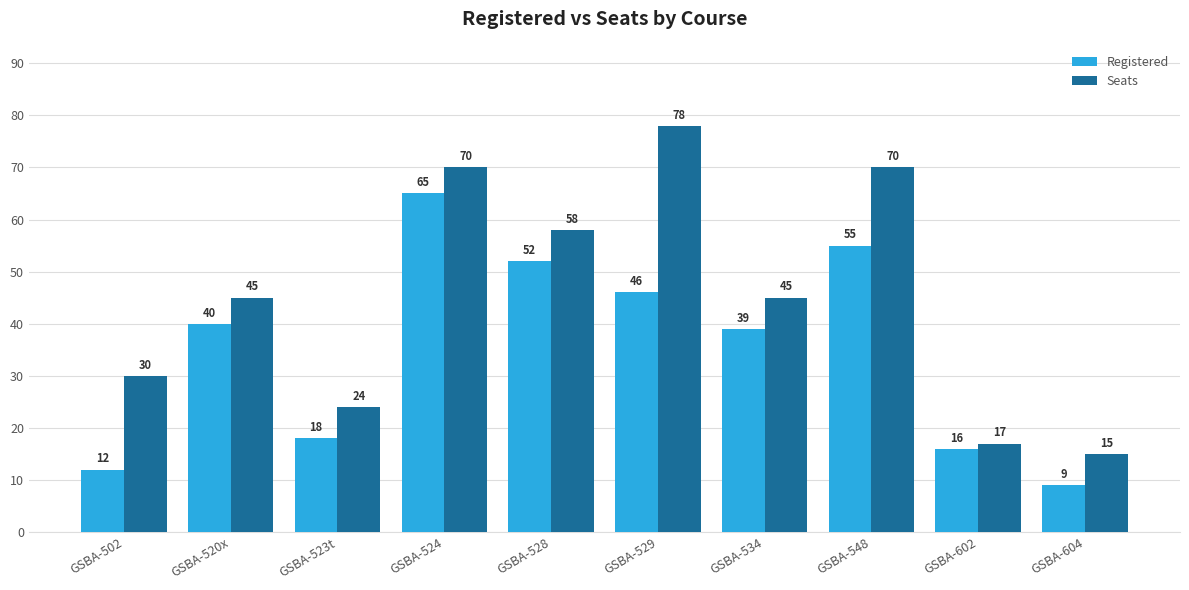

Rank the series at GSBA-523t from lowest to highest value.

Registered, Seats